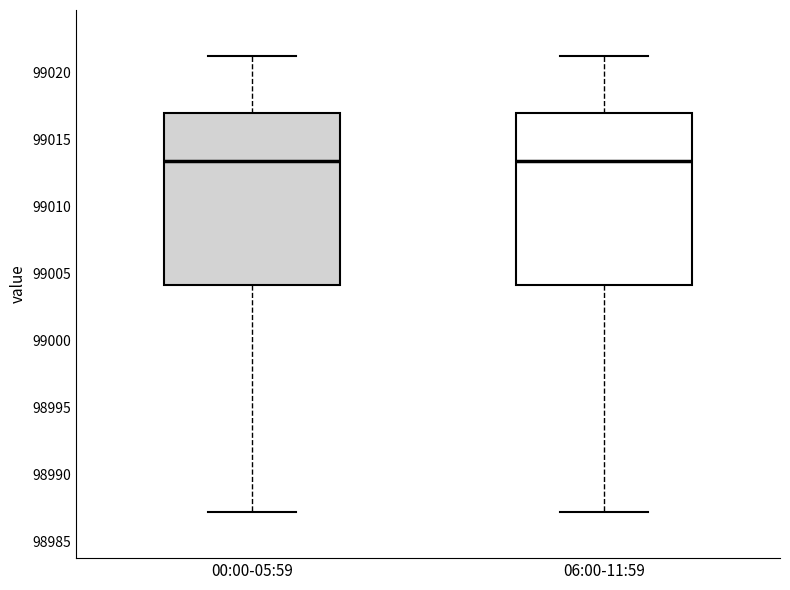

Where is the lower edge of the box for 06:00-11:59 on the y-axis? The values are not printed on the chart, so give them approximately, as read against the axis.

99004.0